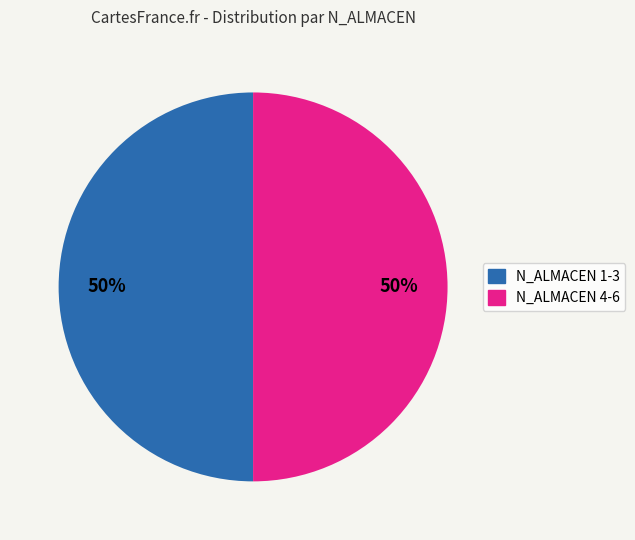

To the nearest percent, what is the average slice percentage?

50%